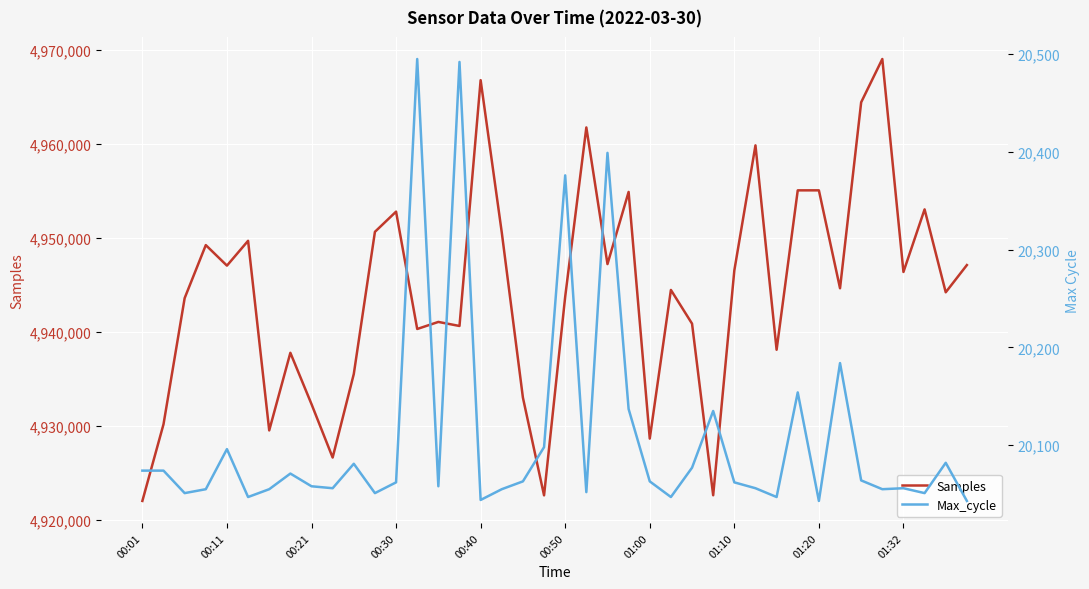

Does the chart display data point markers on the line(s)?

No